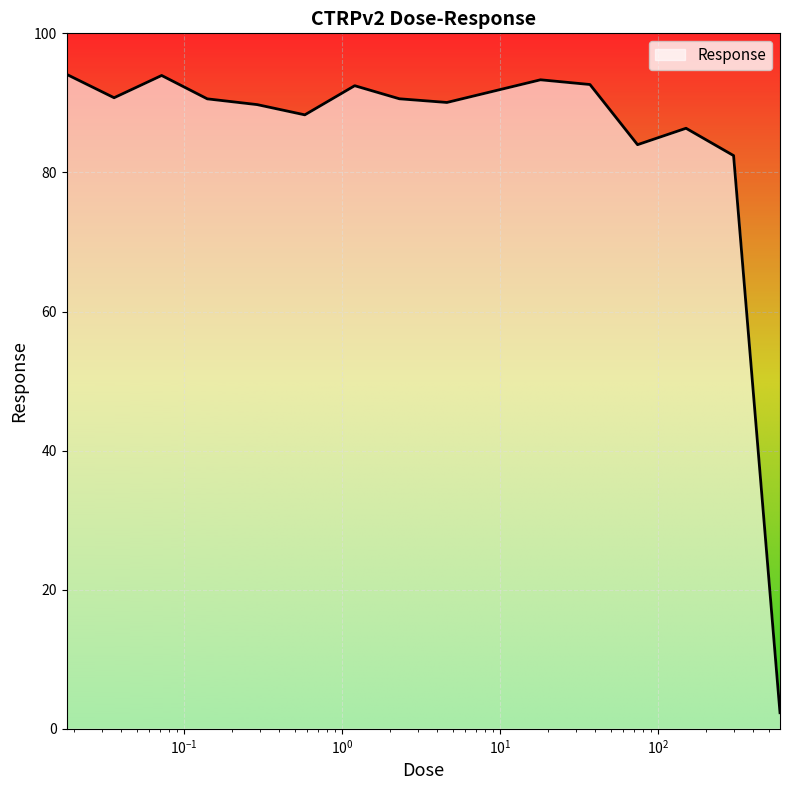

True or false: the data has more than 0 interior local peaks.

True